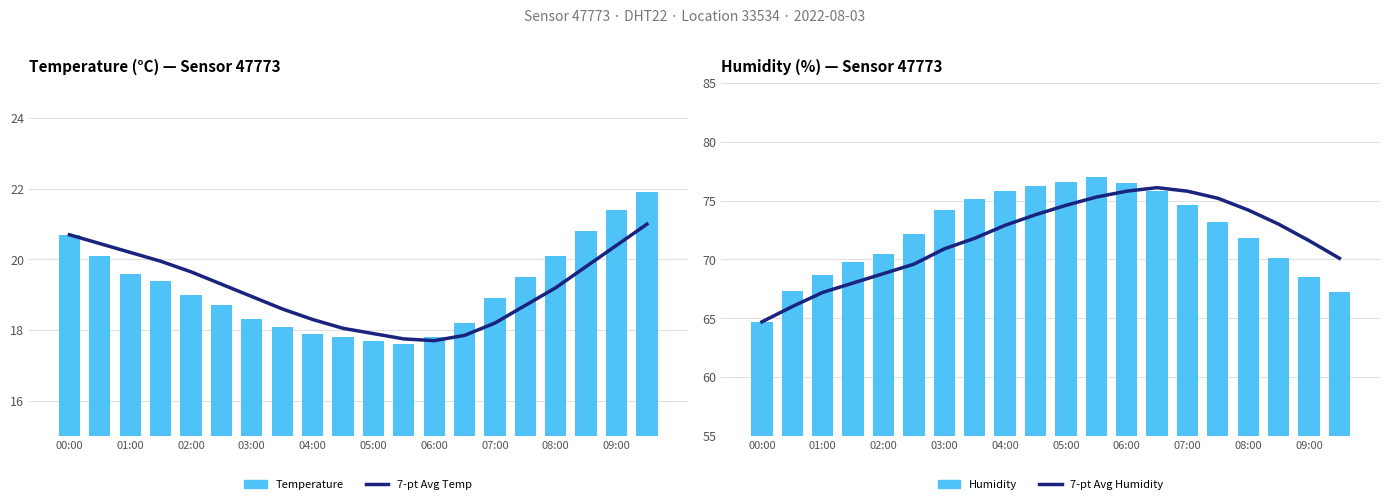

Which category has the highest value in the 7-pt Avg Humidity series?

13